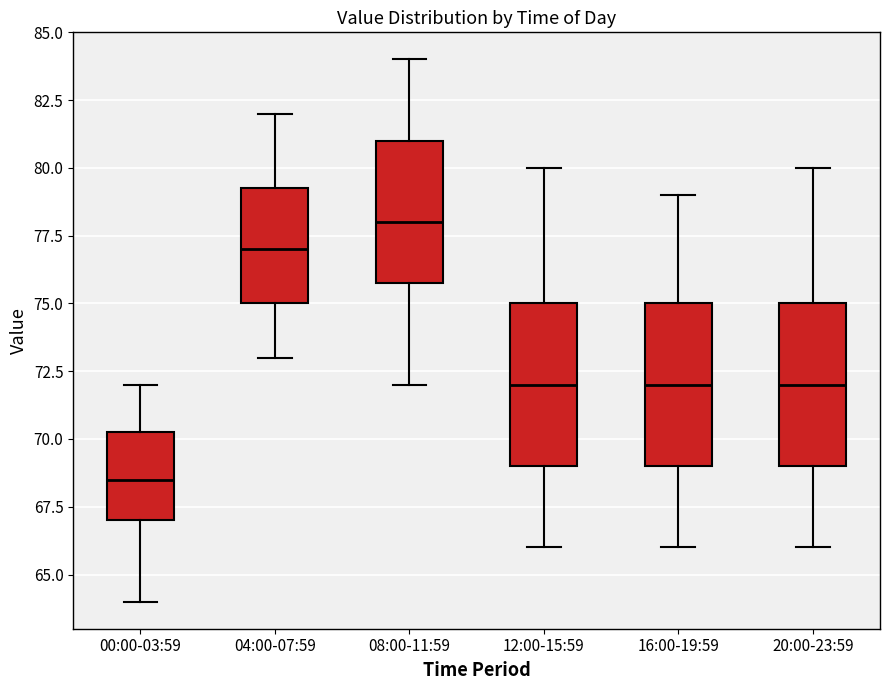

Reading left to right, transcribe this box plot: for each box, give where its median line is, the range the box spans, and where its two whiskers end, as read against the y-axis. The values are not printed on the chart, so give them approximately, as read against the axis.

00:00-03:59: median 68.5, box 67.0 to 70.5, whiskers 64.0 to 72.0
04:00-07:59: median 77.0, box 75.0 to 79.5, whiskers 73.0 to 82.0
08:00-11:59: median 78.0, box 76.0 to 81.0, whiskers 72.0 to 84.0
12:00-15:59: median 72.0, box 69.0 to 75.0, whiskers 66.0 to 80.0
16:00-19:59: median 72.0, box 69.0 to 75.0, whiskers 66.0 to 79.0
20:00-23:59: median 72.0, box 69.0 to 75.0, whiskers 66.0 to 80.0